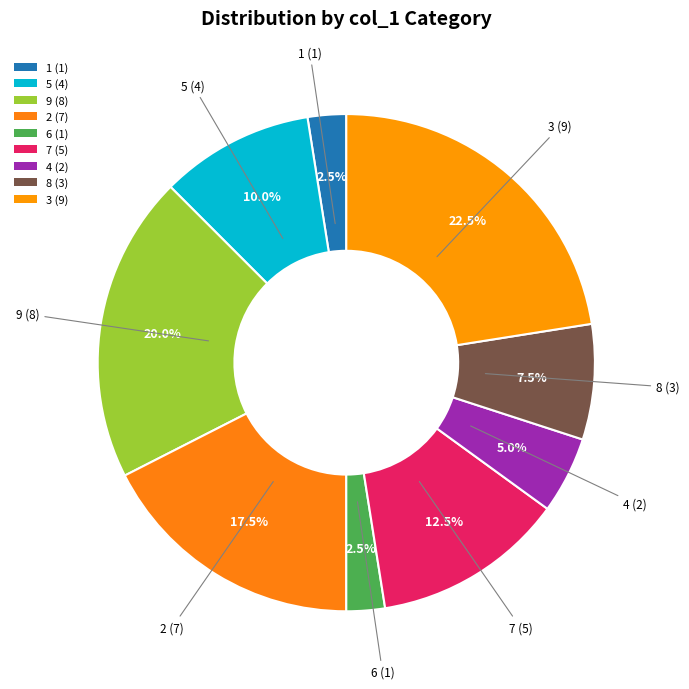

How many slices are in this pie chart?

9